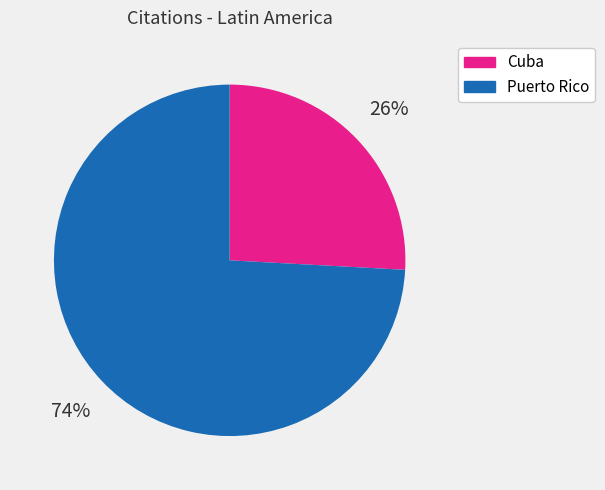

Does any single category account for the majority?

Yes